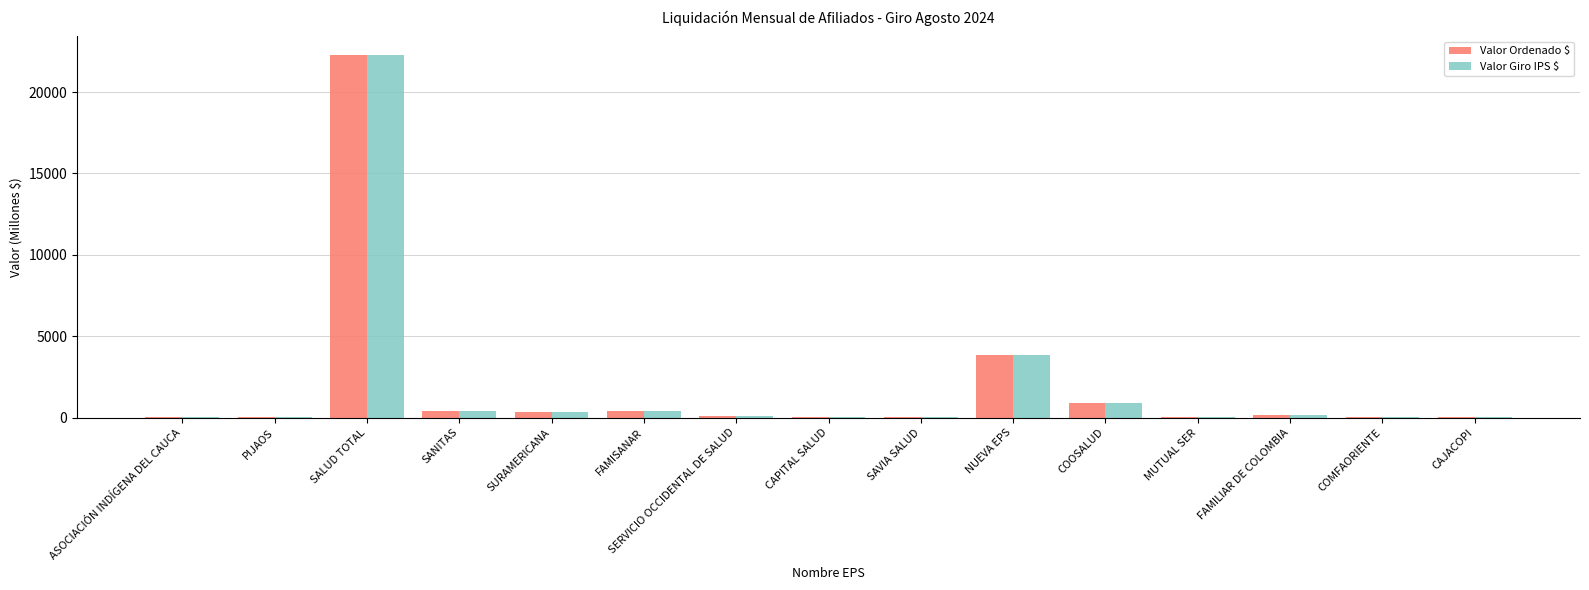

At which category is the sum across all series the highest?

SALUD TOTAL